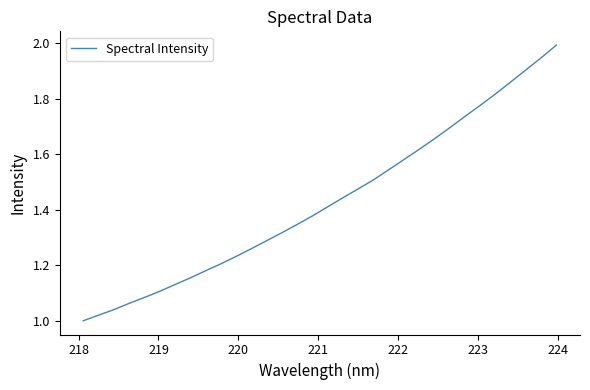

What is the maximum value shown in the chart?

2.0